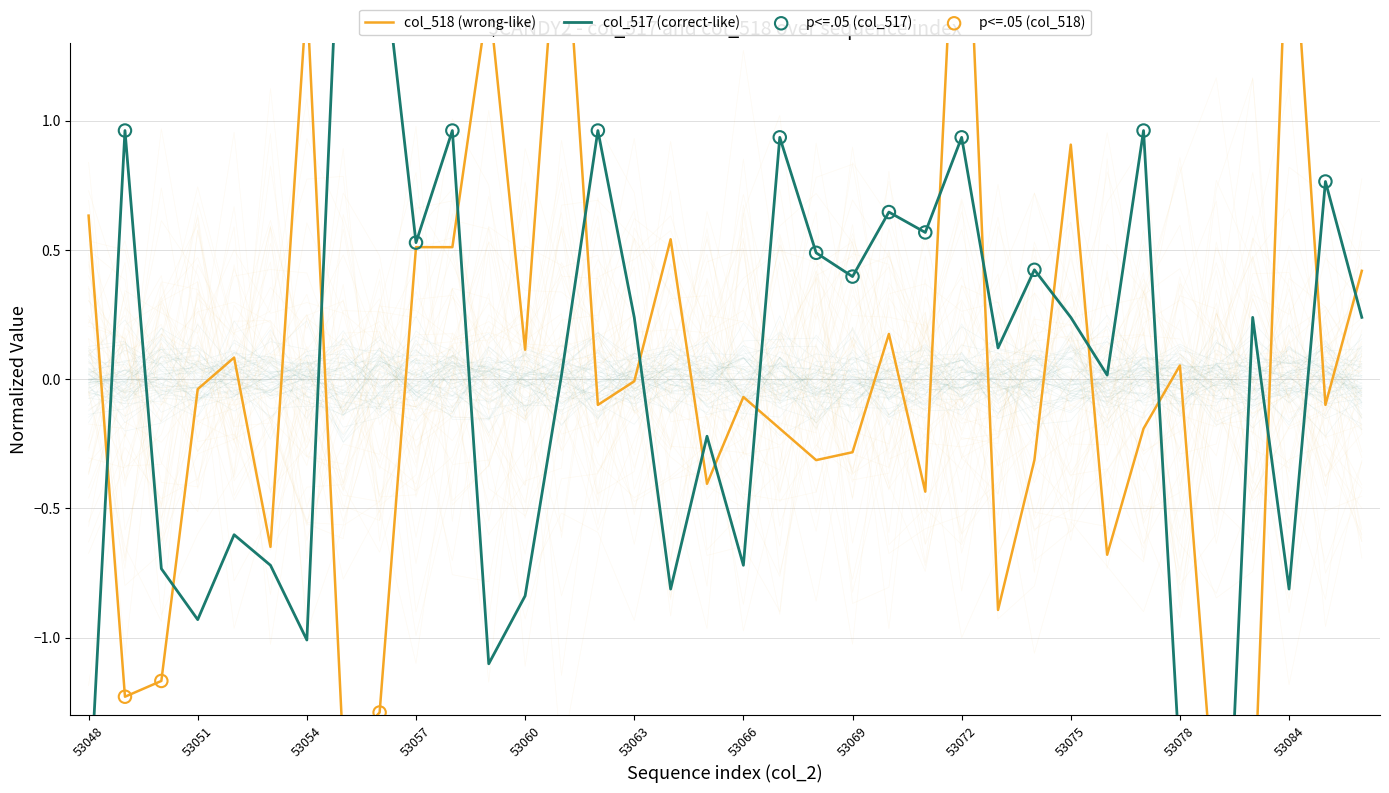

At which category is the sum across all series the highest?

53072